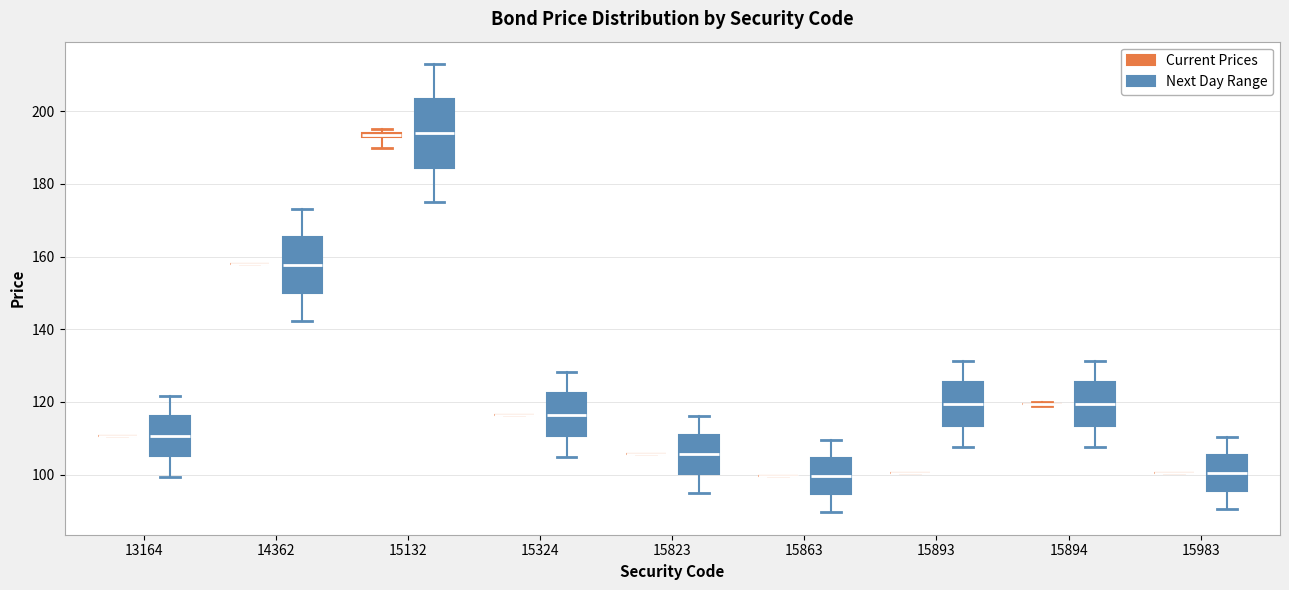

Comparing the boxes themselves (not the whiskers), which one is the tallest?

15132 (Next Day Range)